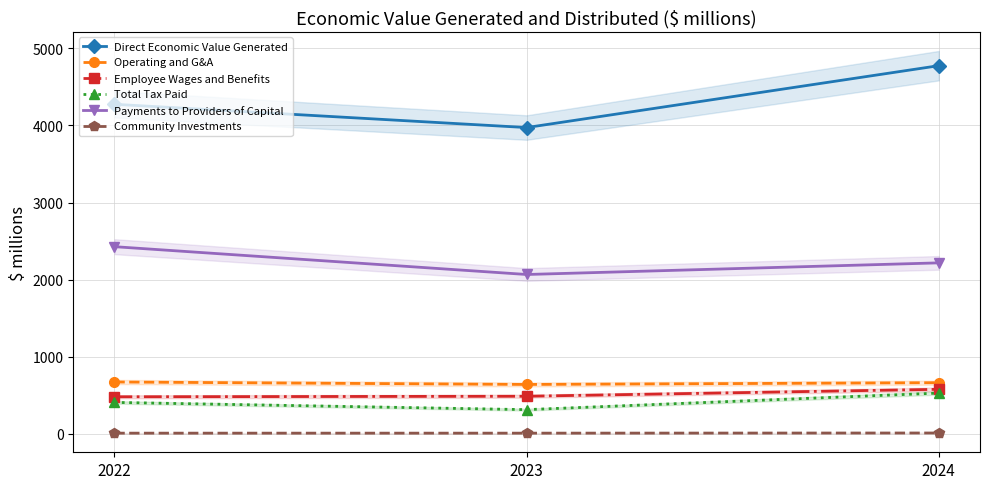

Reading left to right, list all the values displayed in this chart.

Direct Economic Value Generated: 2022=4275	2023=3973	2024=4776
Operating and G&A: 2022=671	2023=639	2024=662
Employee Wages and Benefits: 2022=479	2023=486	2024=576
Total Tax Paid: 2022=406	2023=312	2024=527
Payments to Providers of Capital: 2022=2427	2023=2066	2024=2217
Community Investments: 2022=7	2023=7	2024=9